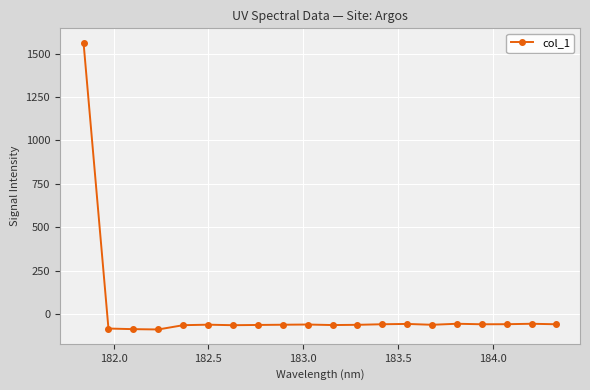

How many categories are shown in the chart?

20